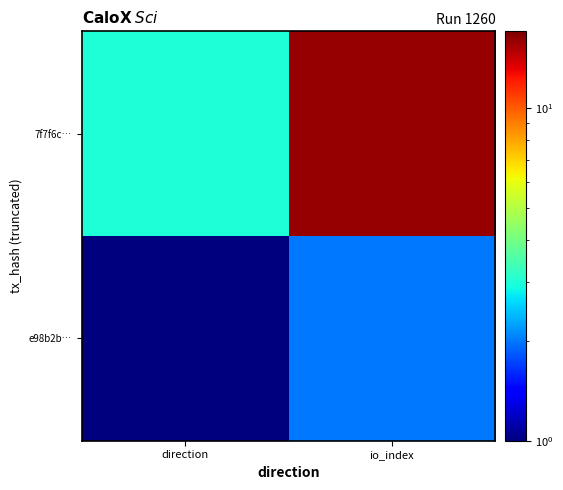

Reading right to left, list all the values displayed in this chart.

e98b2b…: io_index=2	direction=1
7f7f6c…: io_index=16	direction=3